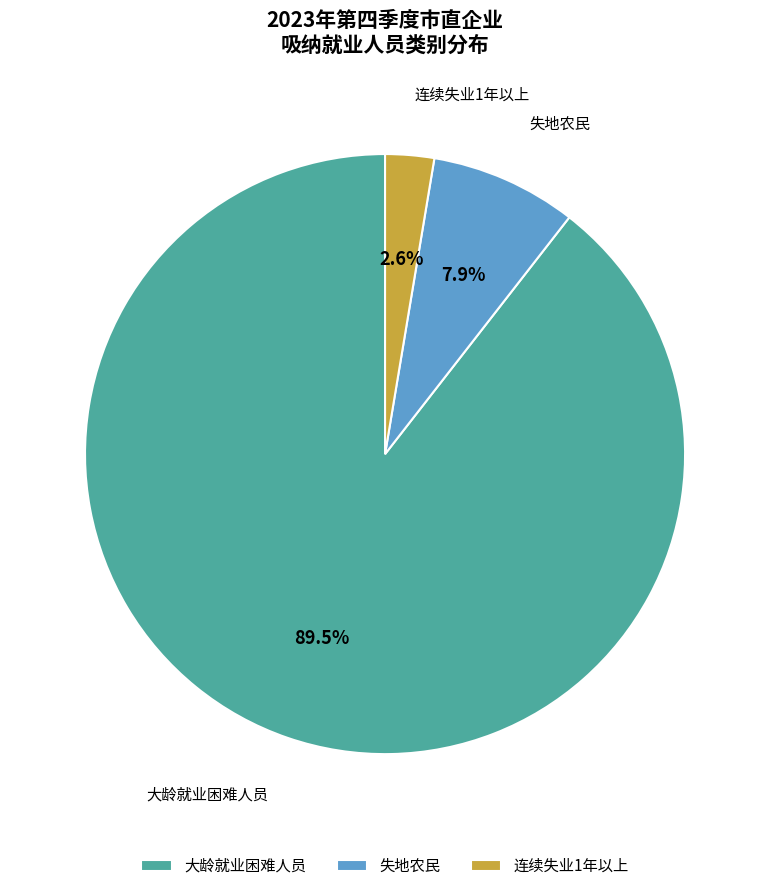

Rank the categories by value from highest to lowest.

大龄就业困难人员, 失地农民, 连续失业1年以上